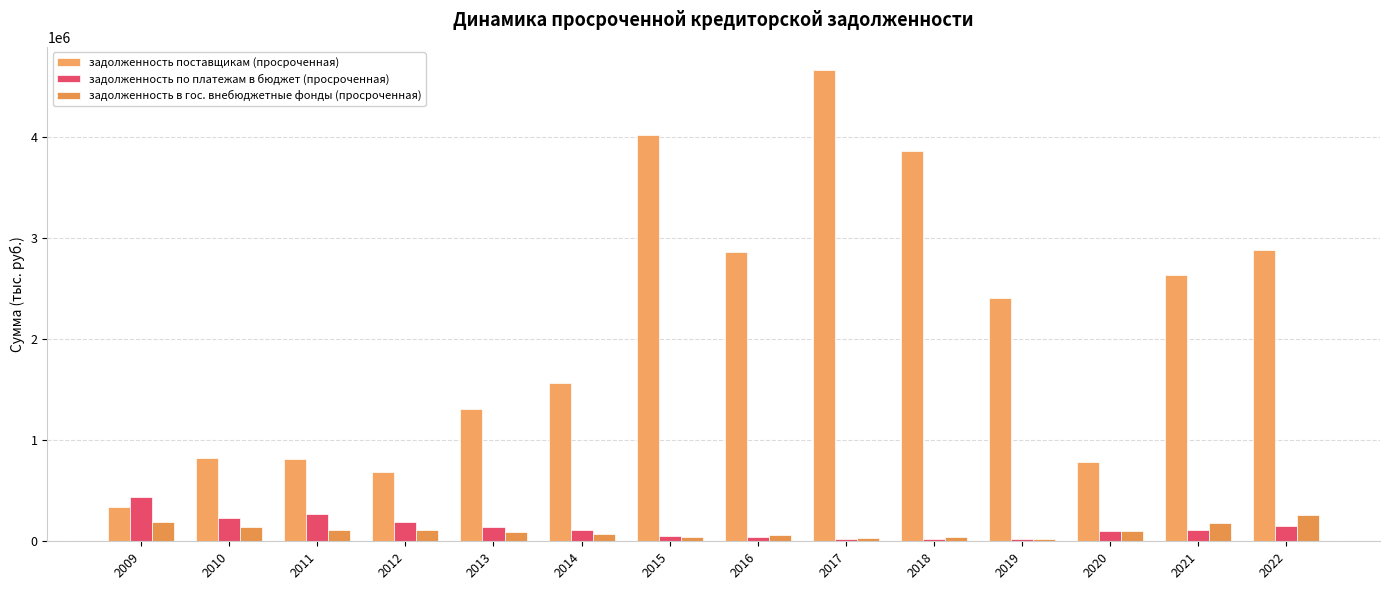

How many distinct data groups are displayed?

3